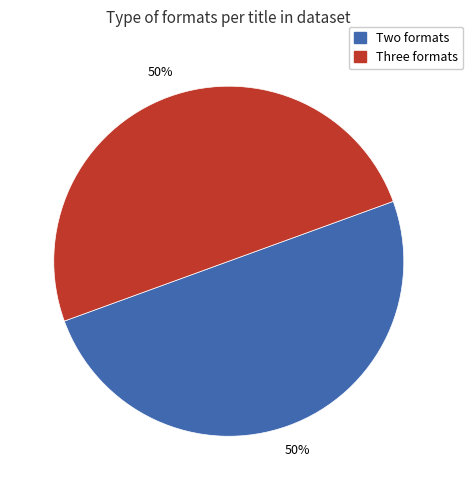

To the nearest percent, what is the average slice percentage?

50%